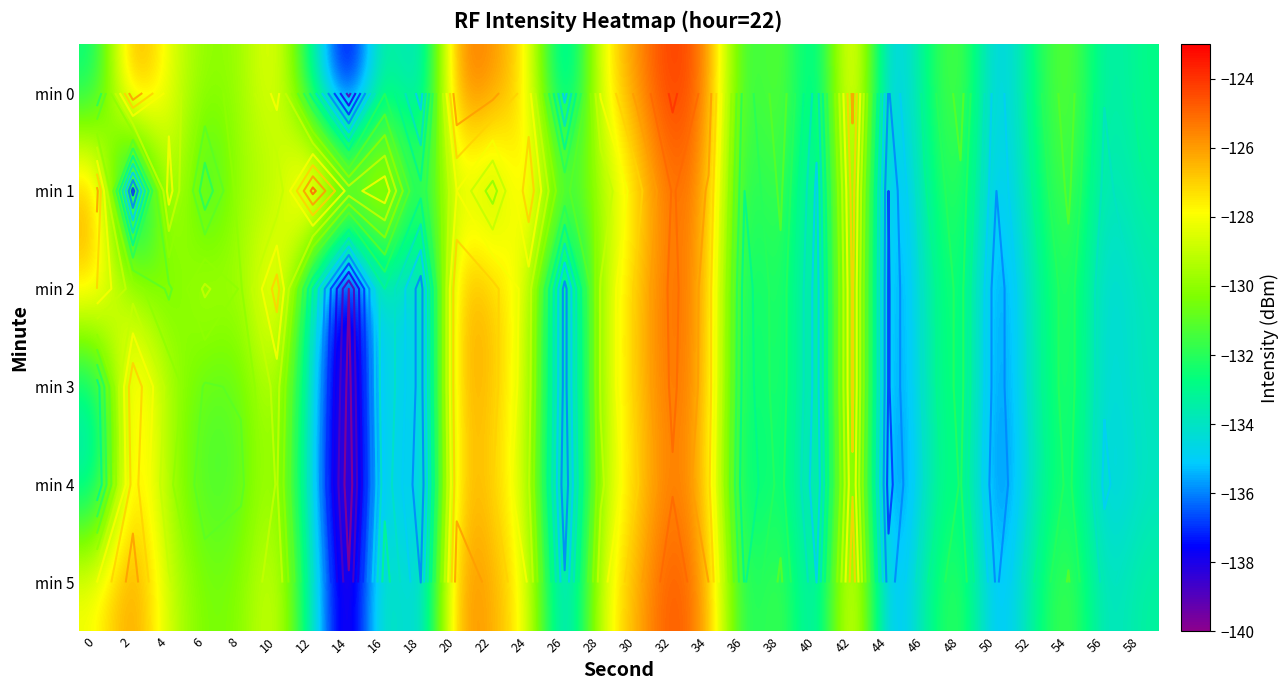

What is the spread (max minus min) of values at 54?

1.3